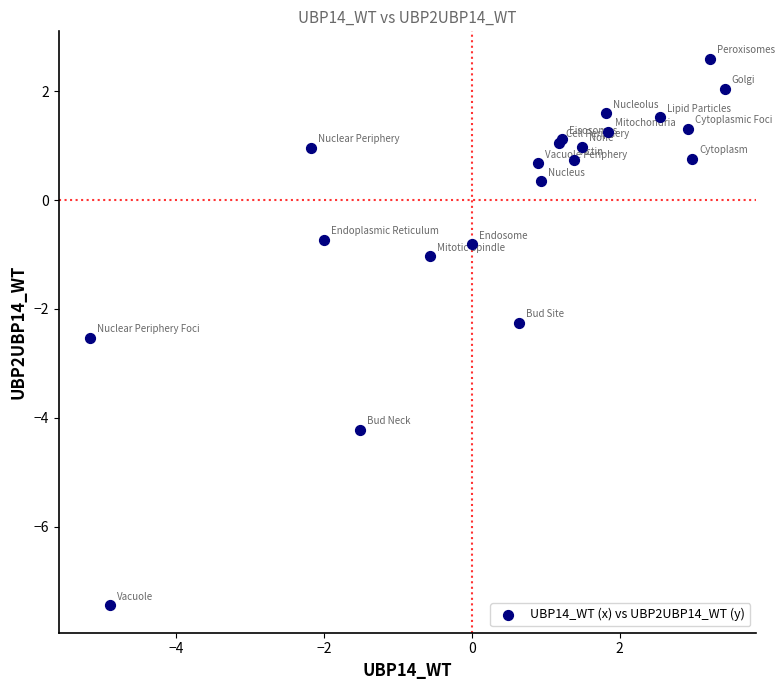

What Y value in the scatter plot is closest to -2?

-2.3